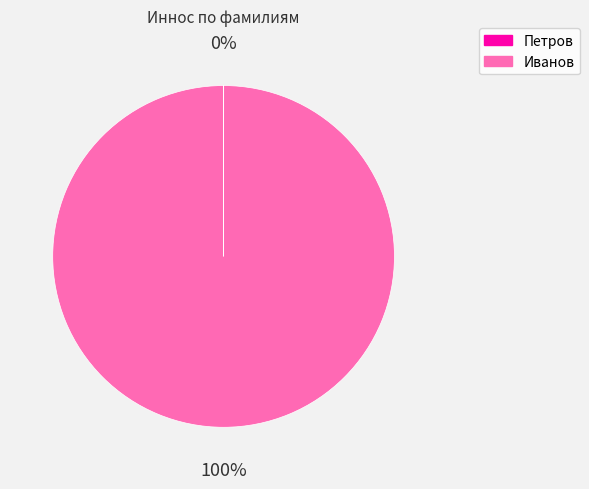

Which slice is the largest?

Иванов